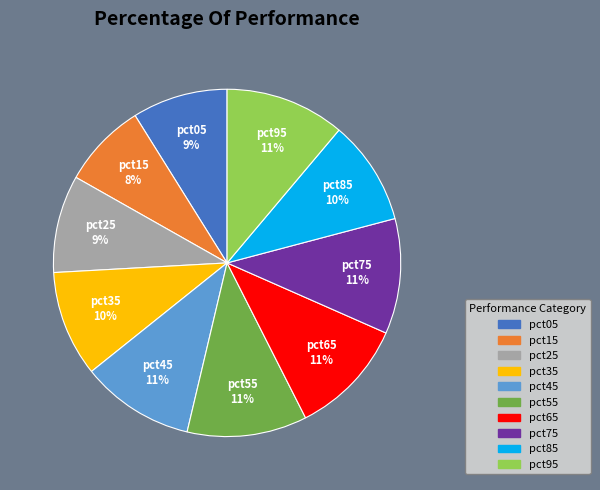

Is there a majority slice in this chart?

No